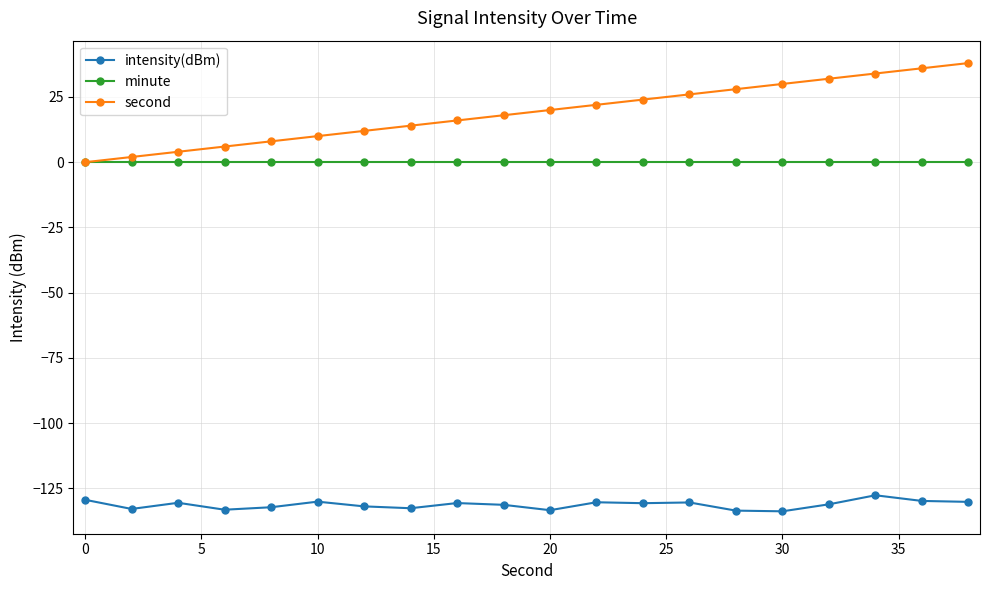

What is the greatest value displayed?

38.0